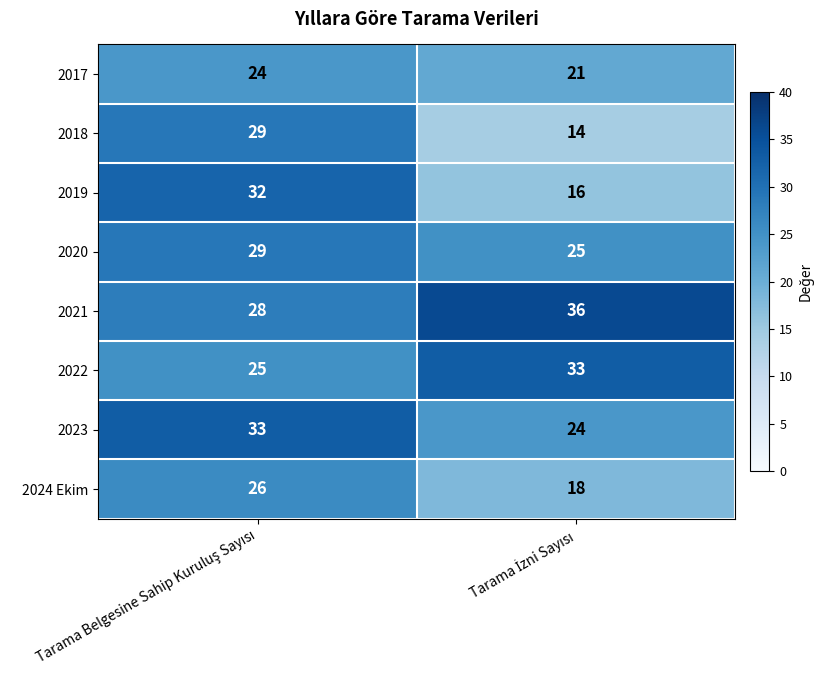

What is the difference between the maximum and minimum values in the 2024 Ekim series?

8